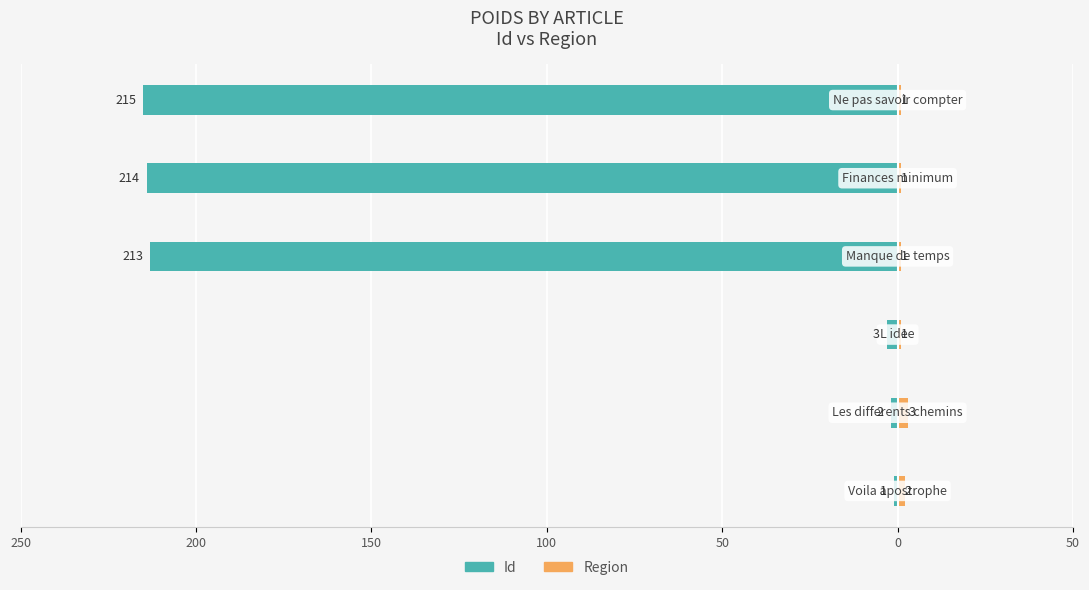

How many data points in Id are above -3?

2